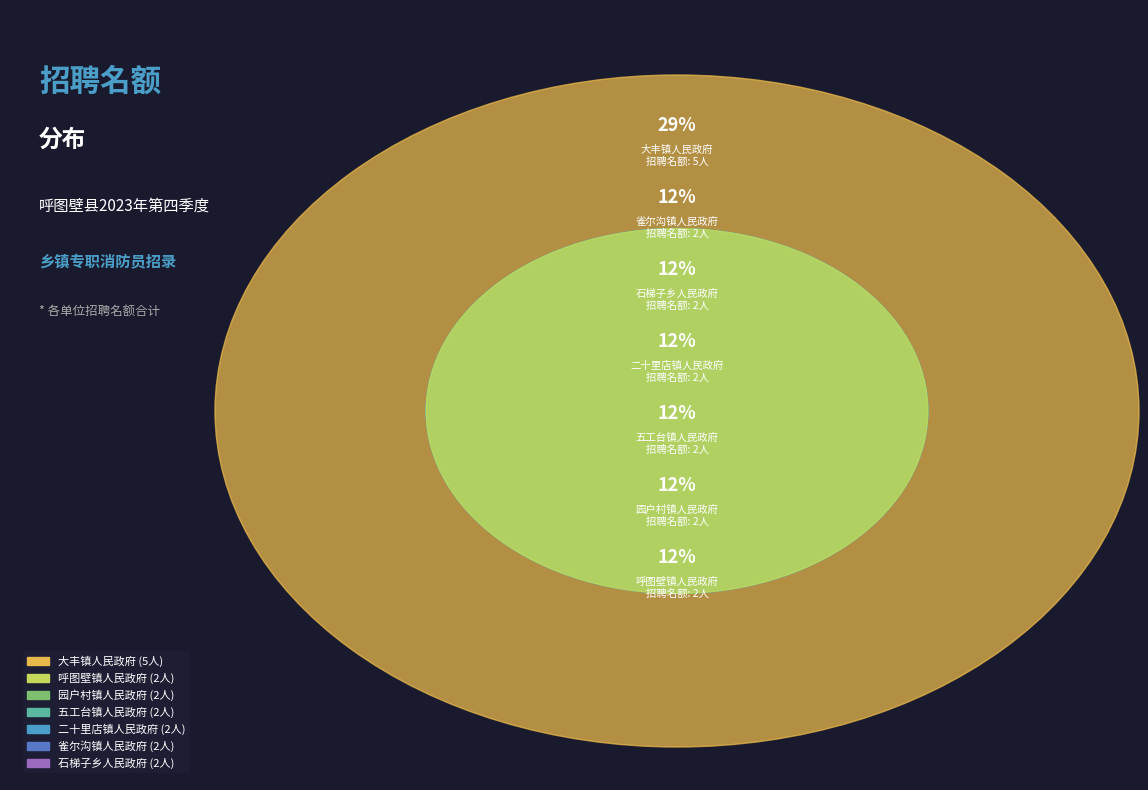

Count the number of slices in the pie.

7